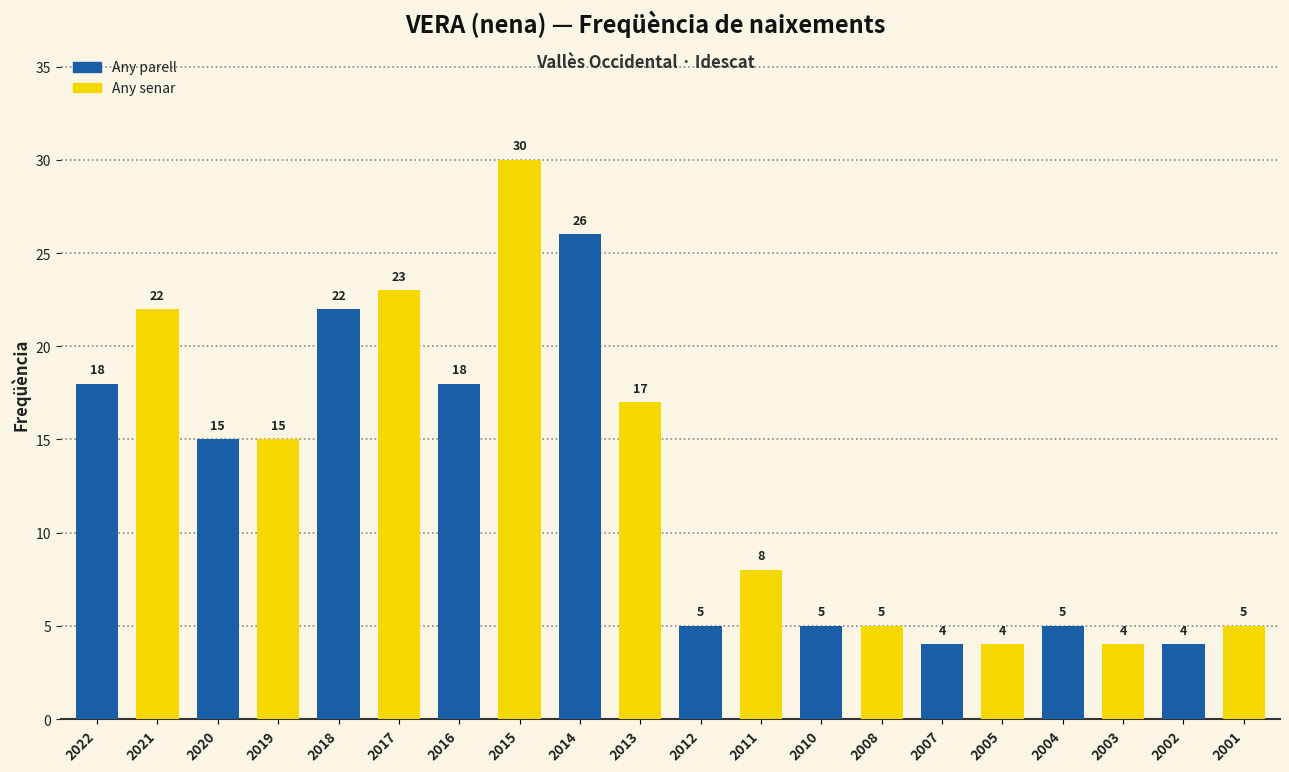

What is the change in value from 2013 to 2004?

-12